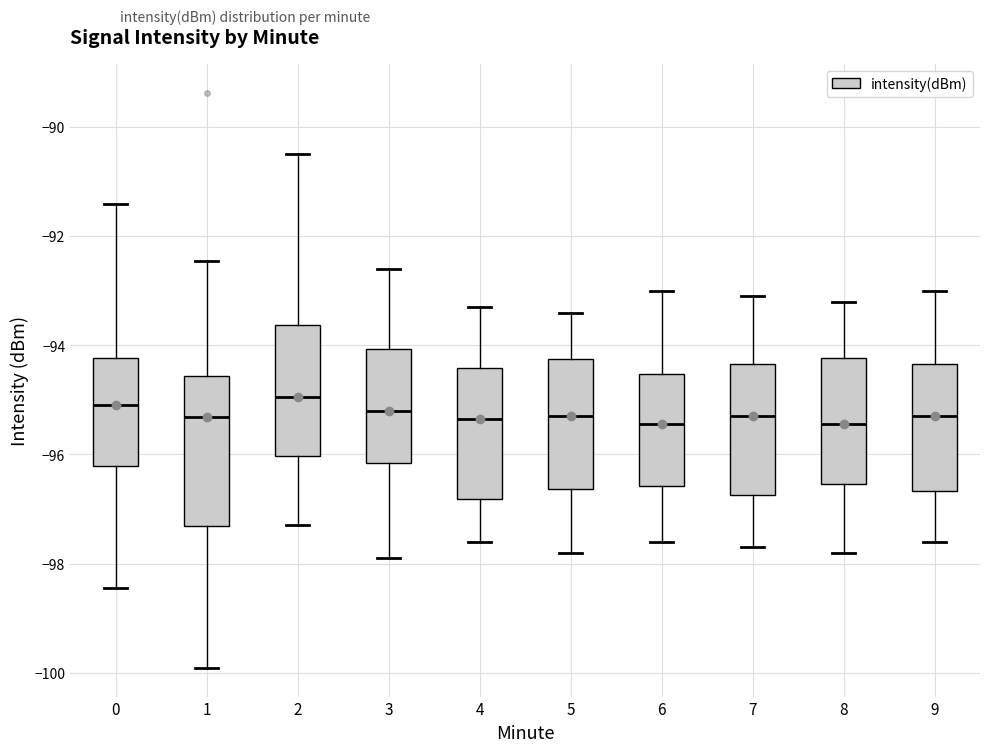

Which box is the tallest, from its lower edge to its upper edge?

1